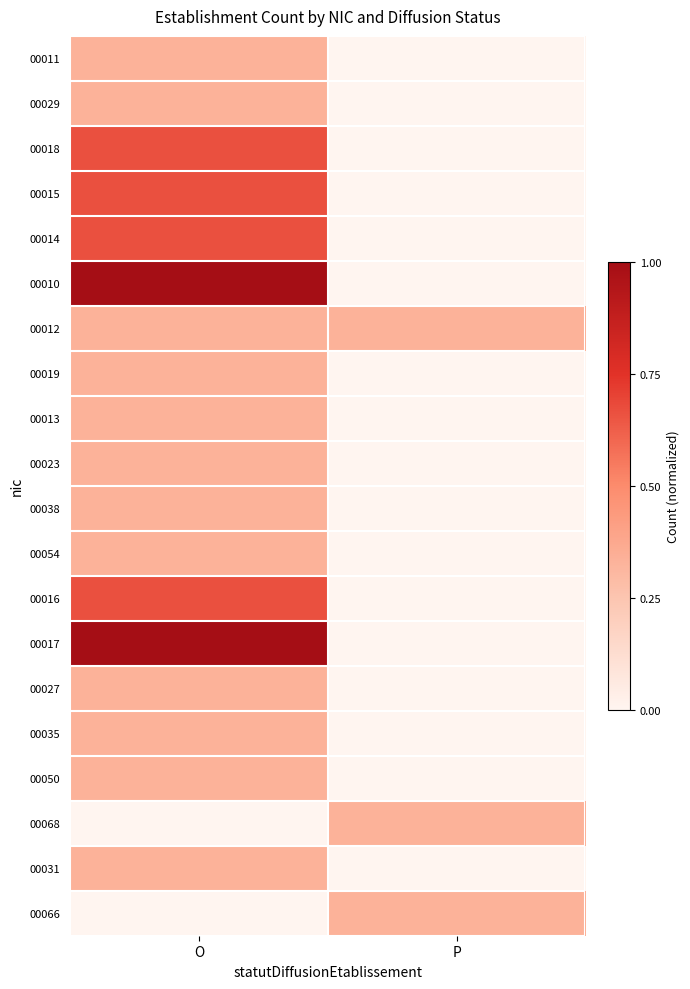

At which category is the sum across all series the highest?

O